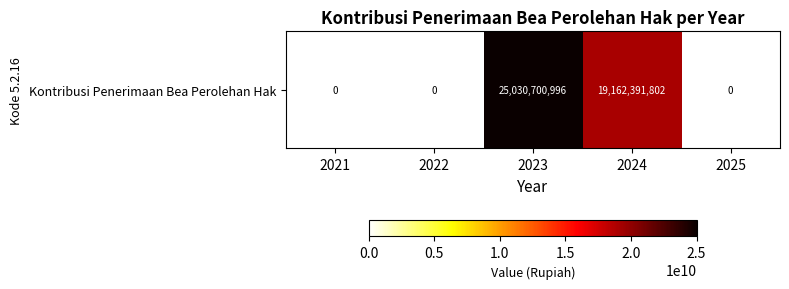

What is the average value?

8838618560